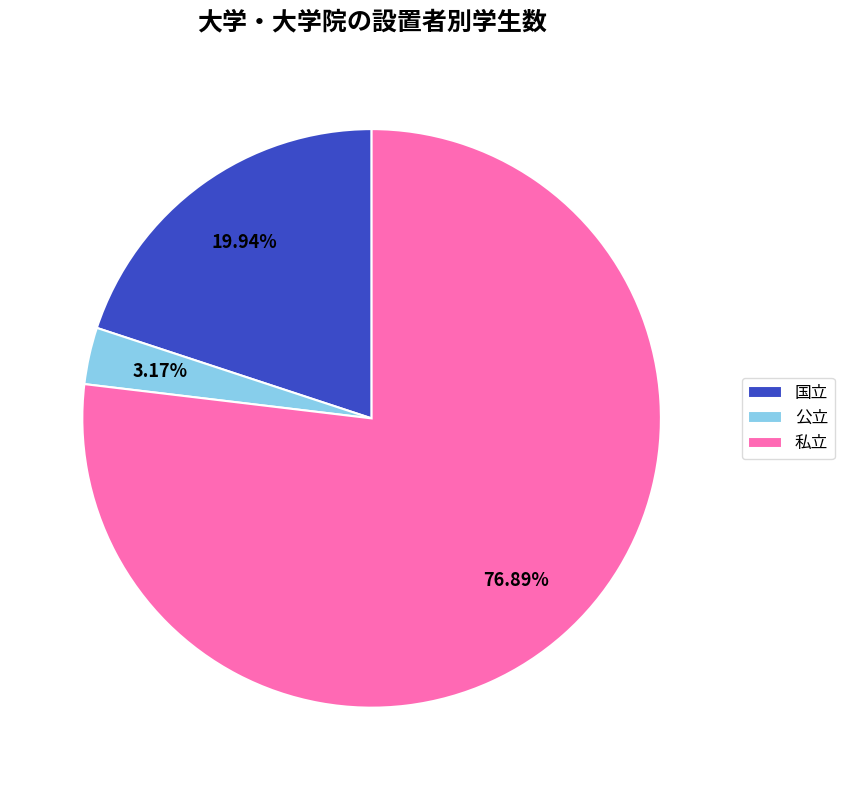

Which slice represents more than half of the pie?

私立